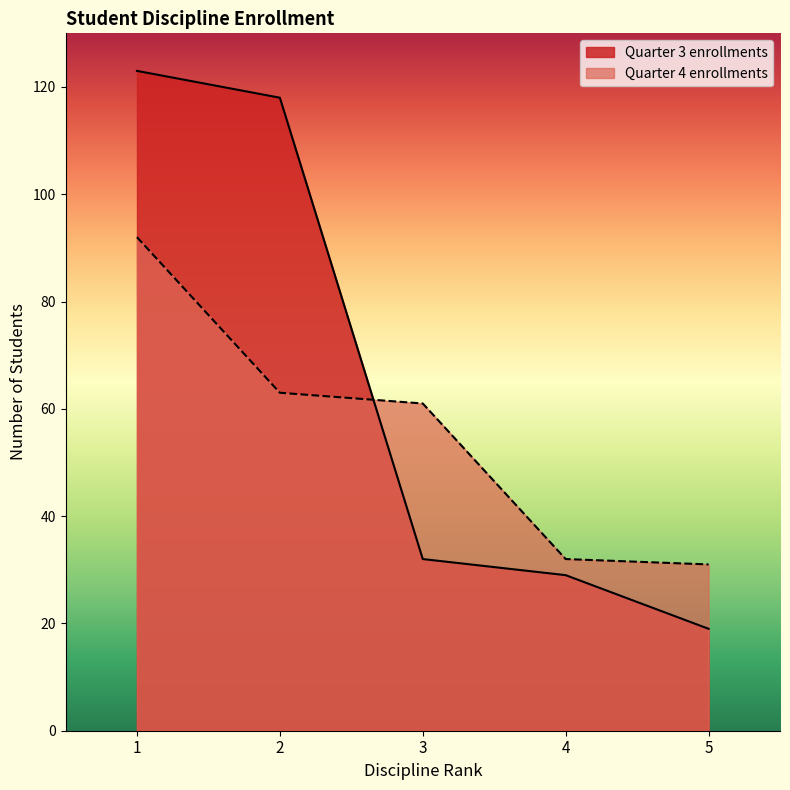

Read the Quarter 4 enrollments value at 3, to the nearest 5.

60